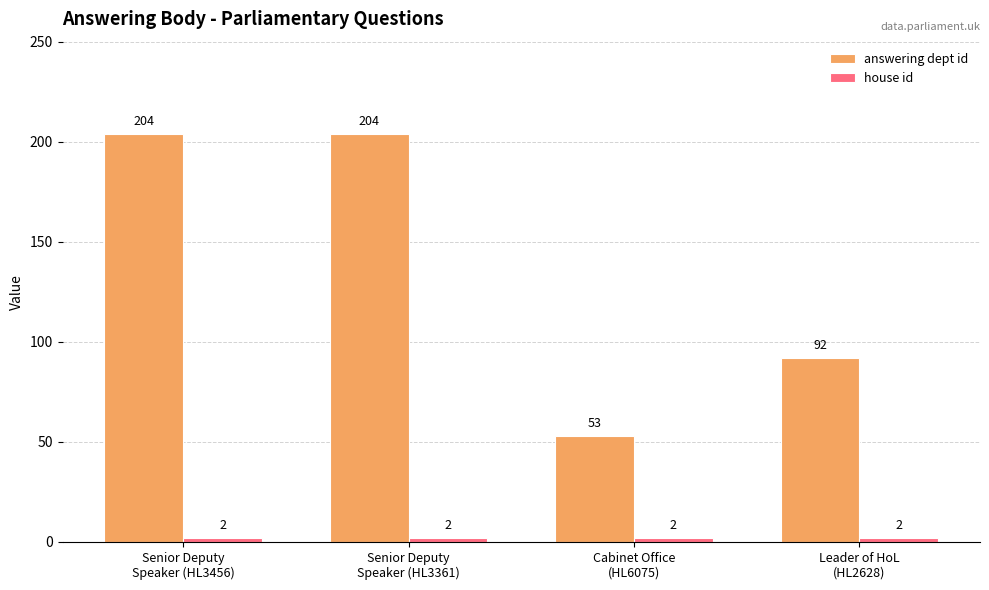

What is the maximum value shown in the chart?

204